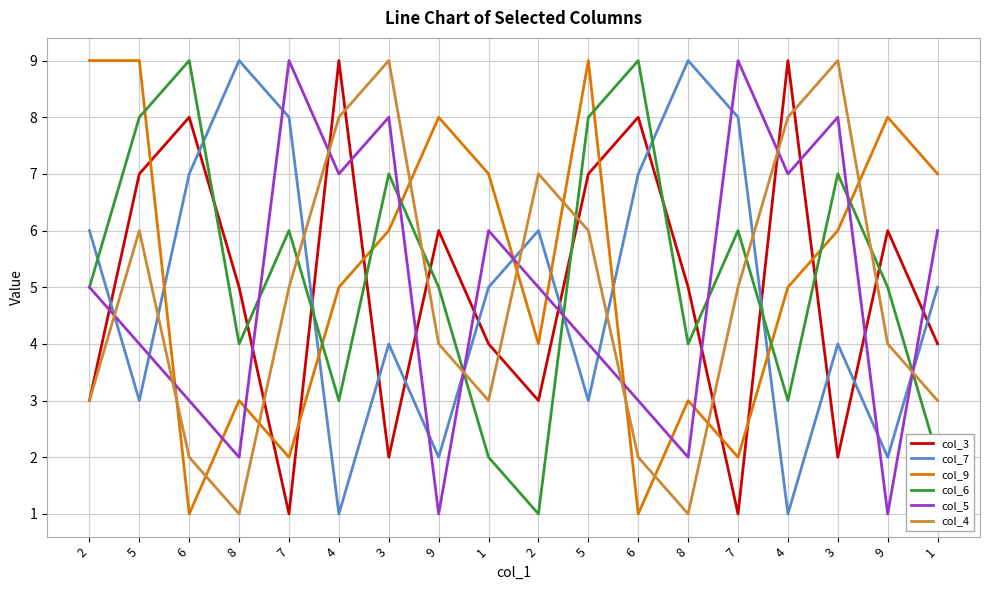

At which category is the sum across all series the highest?

5